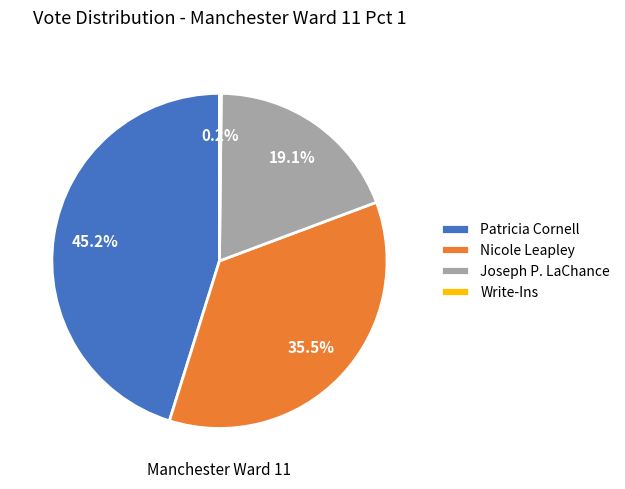

Is there any slice that represents more than half of the pie?

No